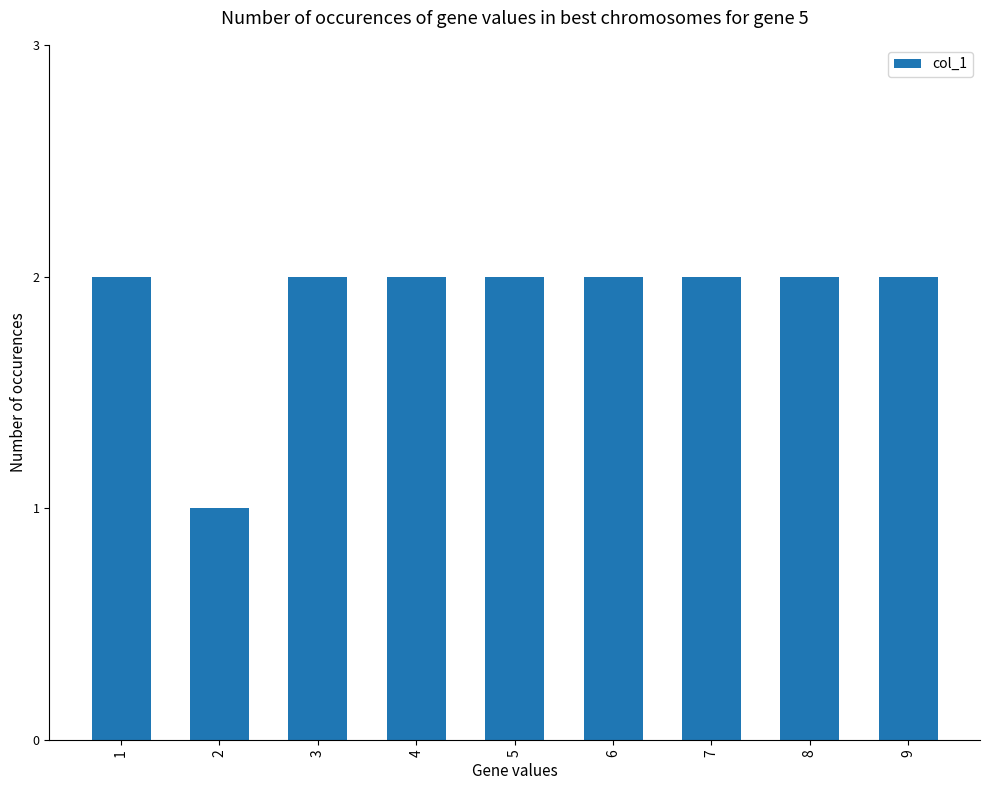

What is the greatest value displayed?

2